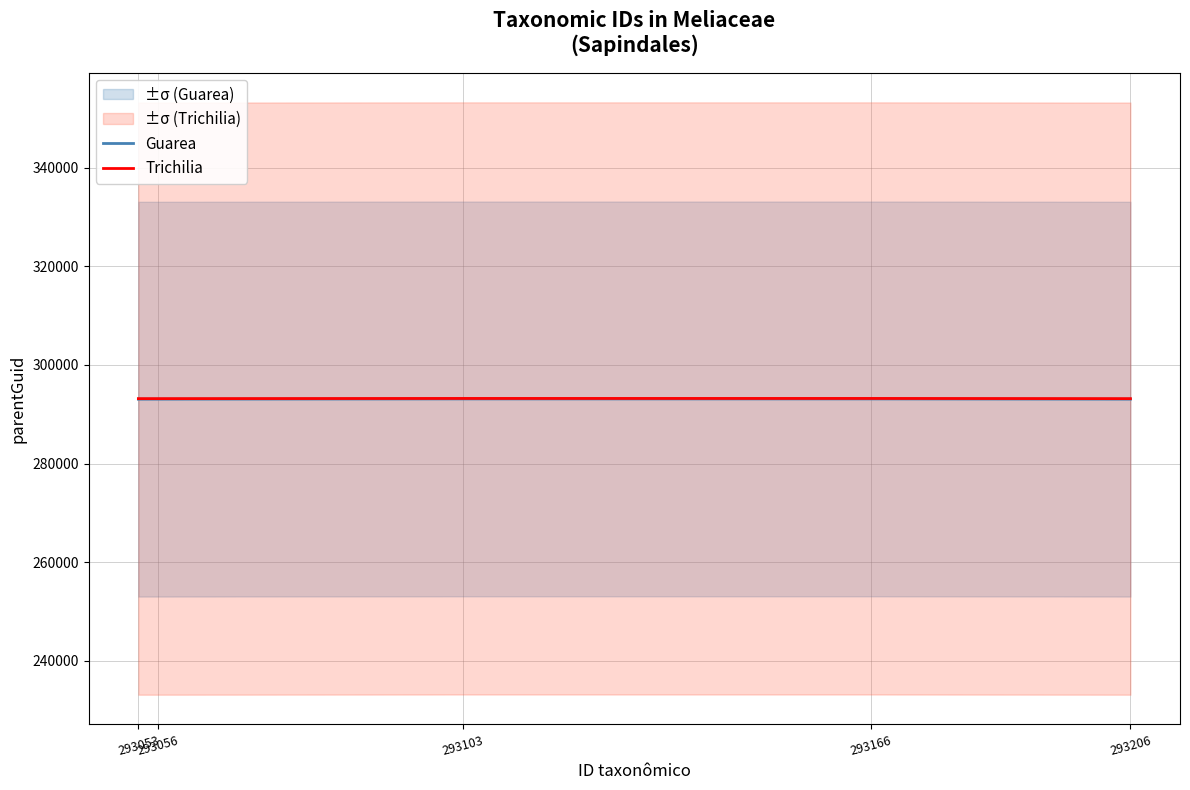

What is the value of the Guarea point at the 4th from the left?

293103